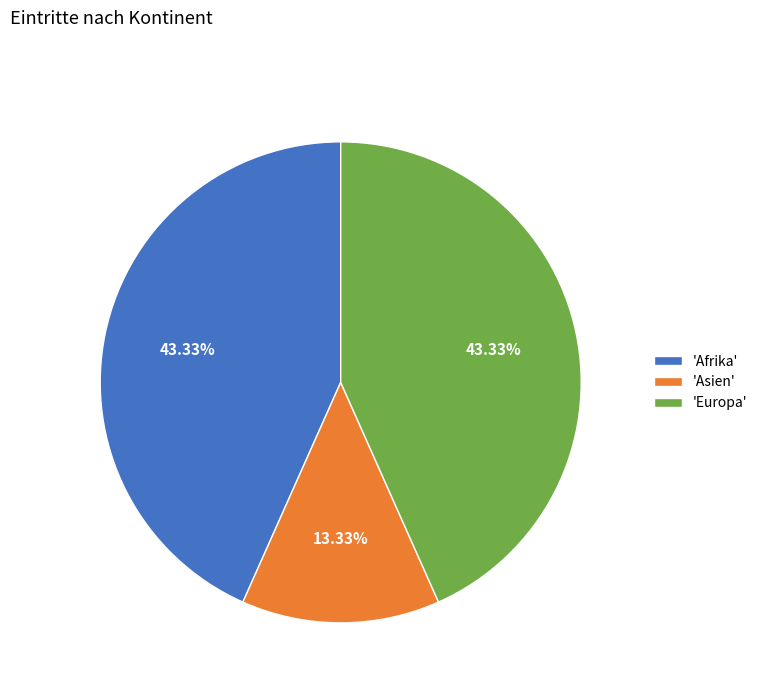

What is the smallest slice in the pie chart?

'Asien'